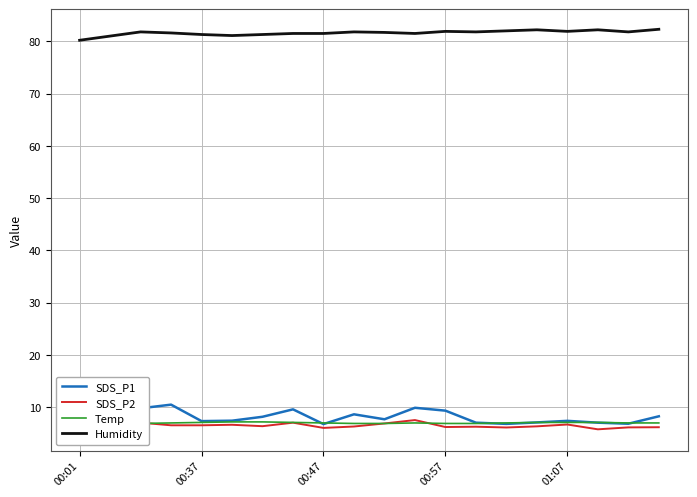

What is the minimum value for Humidity?

80.2